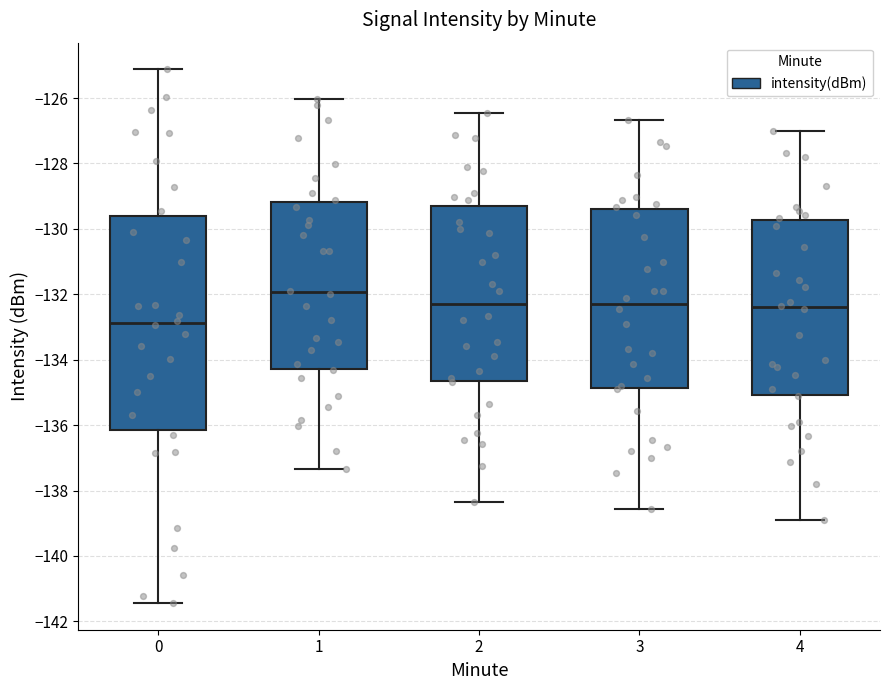

Comparing the boxes themselves (not the whiskers), which one is the tallest?

0